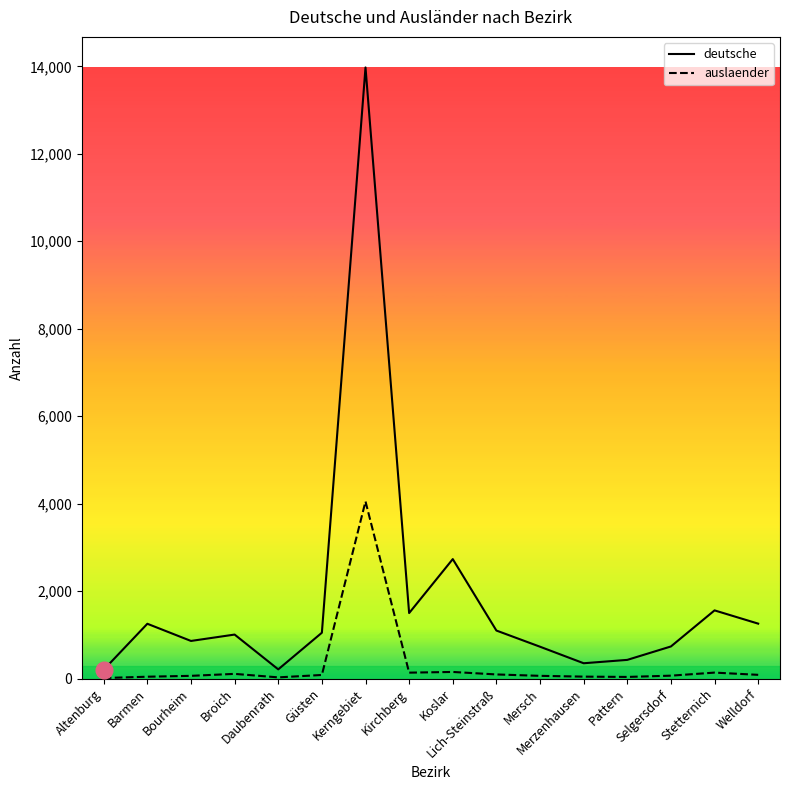

True or false: auslaender has more than 1 interior local peaks.

True